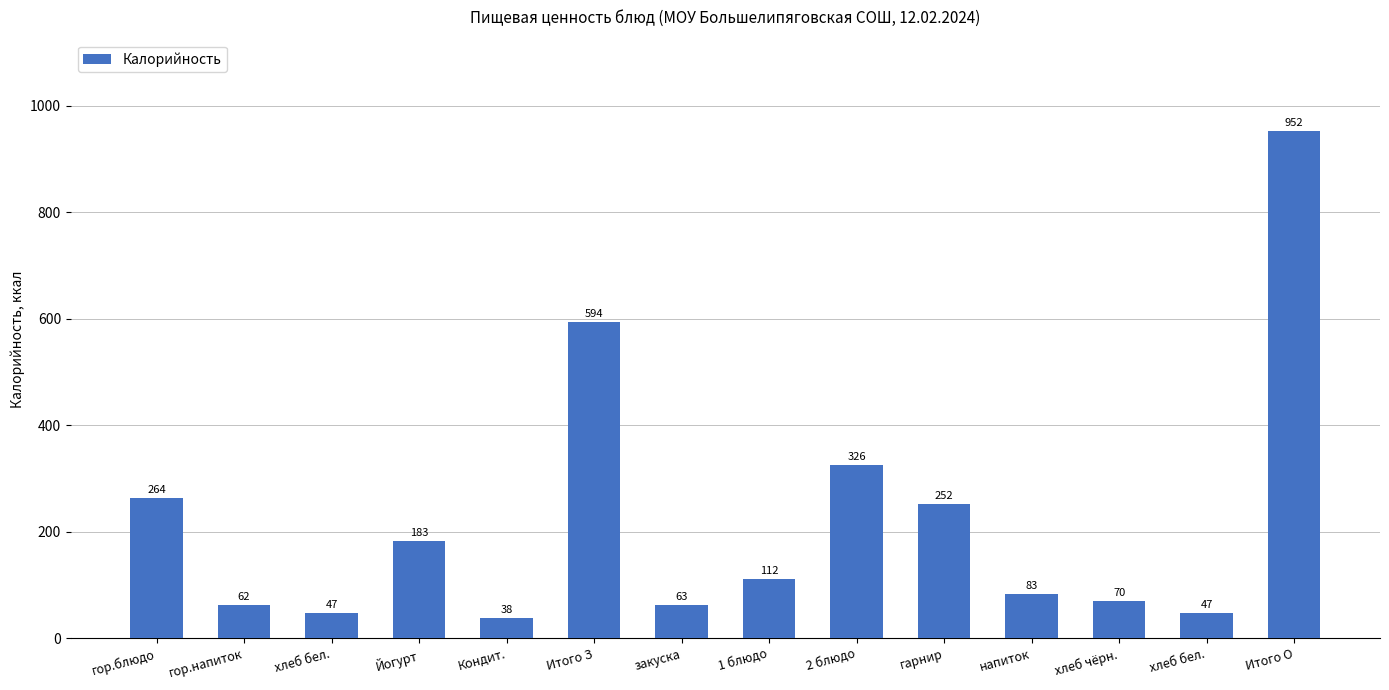

The value at хлеб бел. is 46.9. True or false?

True